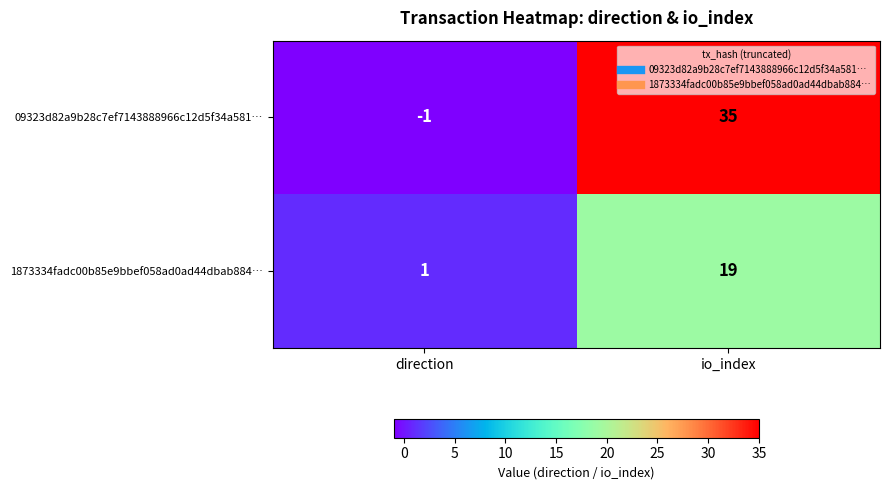

True or false: 09323d82a9b28c7ef7143888966c12d5f34a581… has a value of 0 at direction.

False